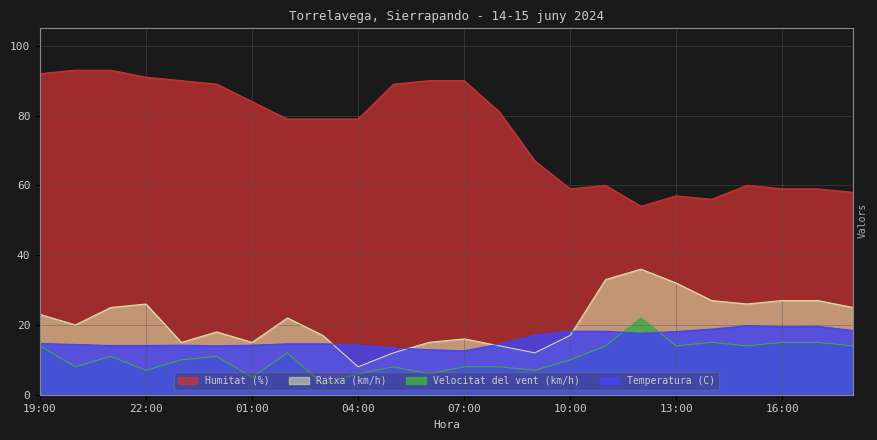

List the labels in order of Humitat (%) value, smallest first.

12:00, 14:00, 13:00, 18:00, 10:00, 16:00, 17:00, 11:00, 15:00, 09:00, 02:00, 03:00, 04:00, 08:00, 01:00, 00:00, 05:00, 23:00, 06:00, 07:00, 22:00, 19:00, 20:00, 21:00